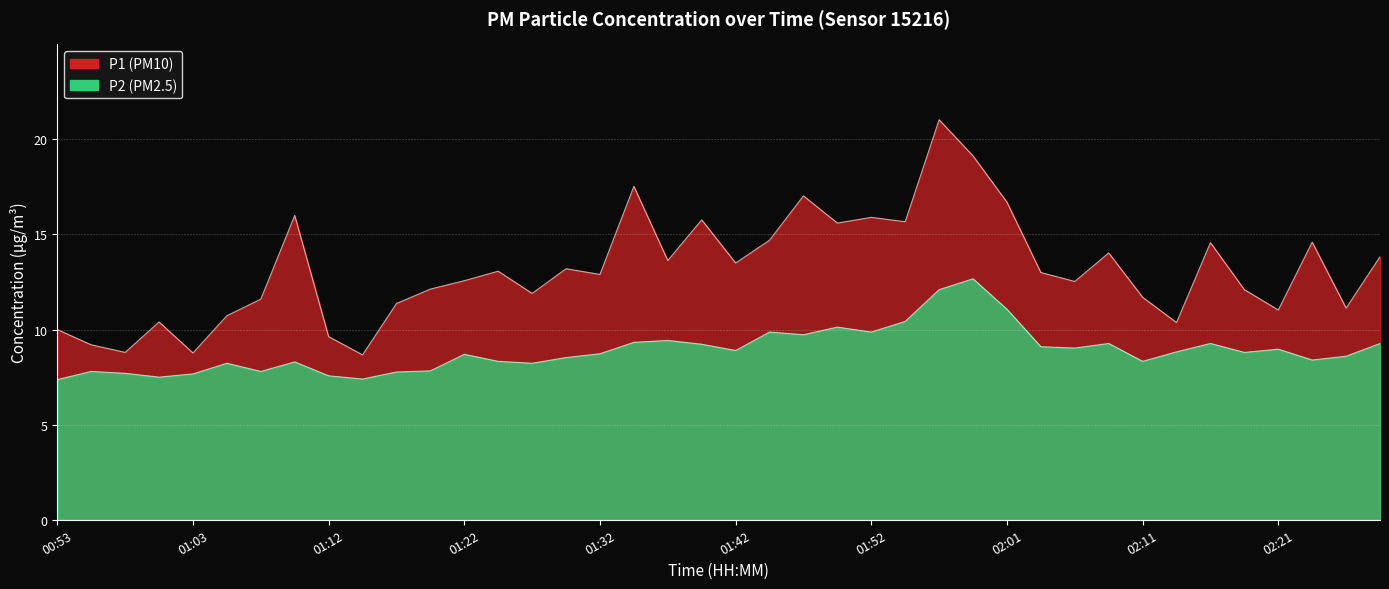

What is the difference between the maximum and minimum values in the P1 series?

12.4